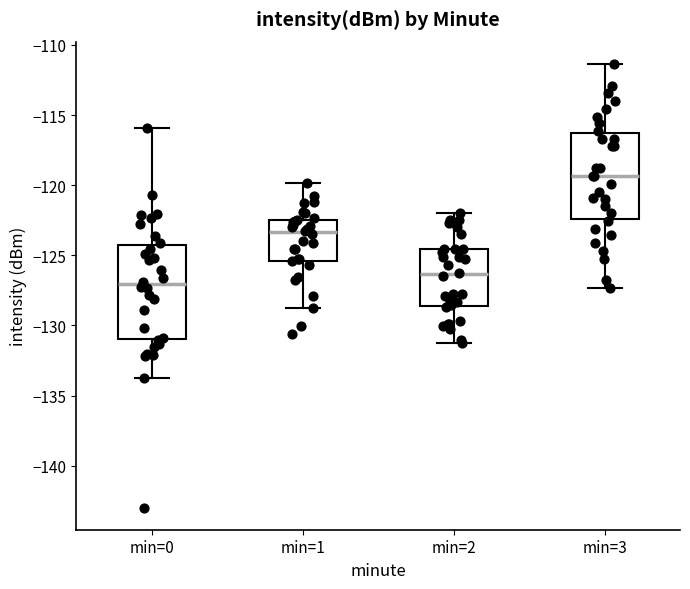

Which box has the lowest median line?

min=0